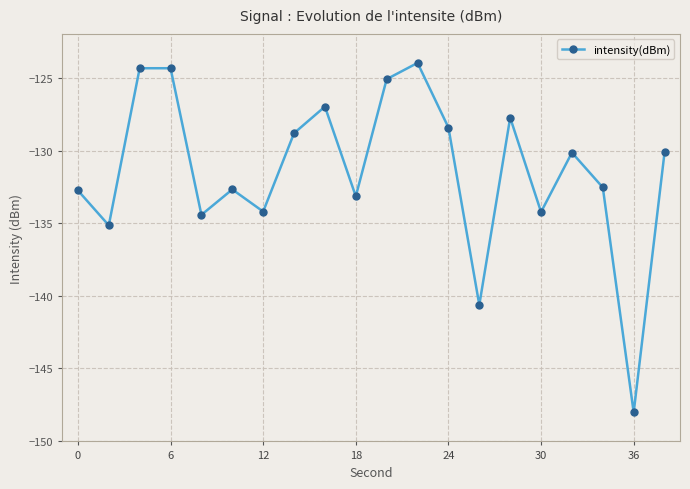

True or false: the data has more than 1 interior local peaks.

True